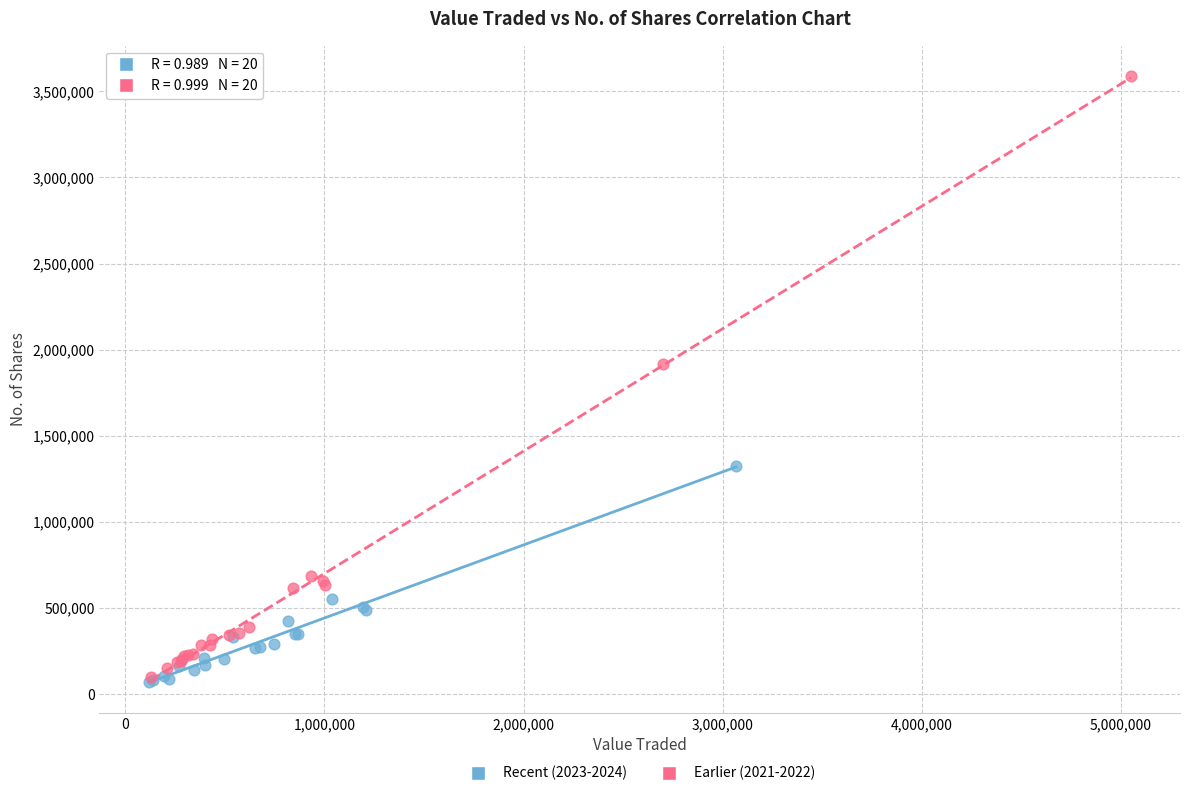

Which series contains the highest Y value?

Earlier (2021-2022)